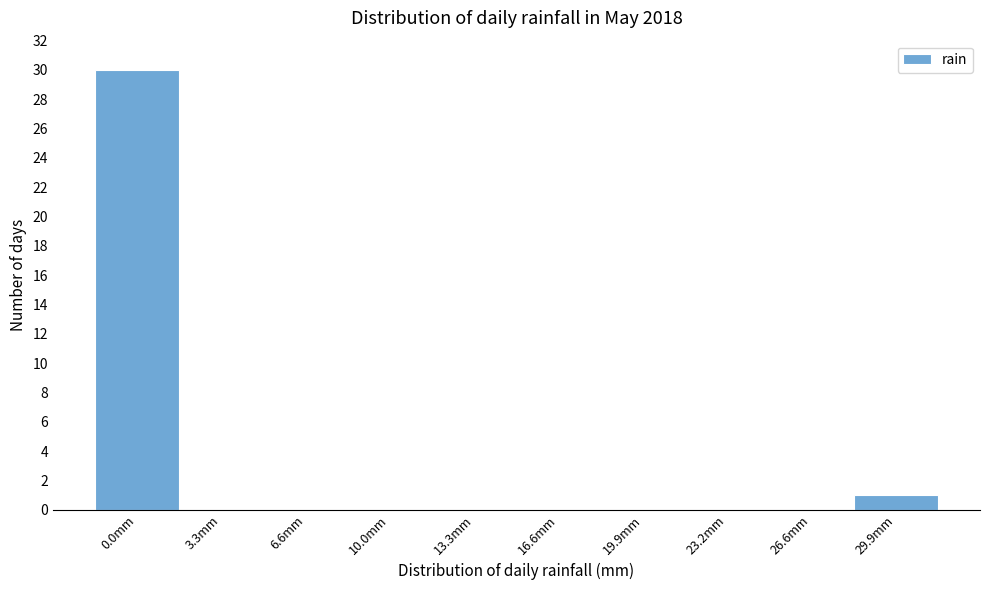

Reading left to right, extract all data points from this chart.

0.0mm=30	3.3mm=0	6.6mm=0	10.0mm=0	13.3mm=0	16.6mm=0	19.9mm=0	23.2mm=0	26.6mm=0	29.9mm=1